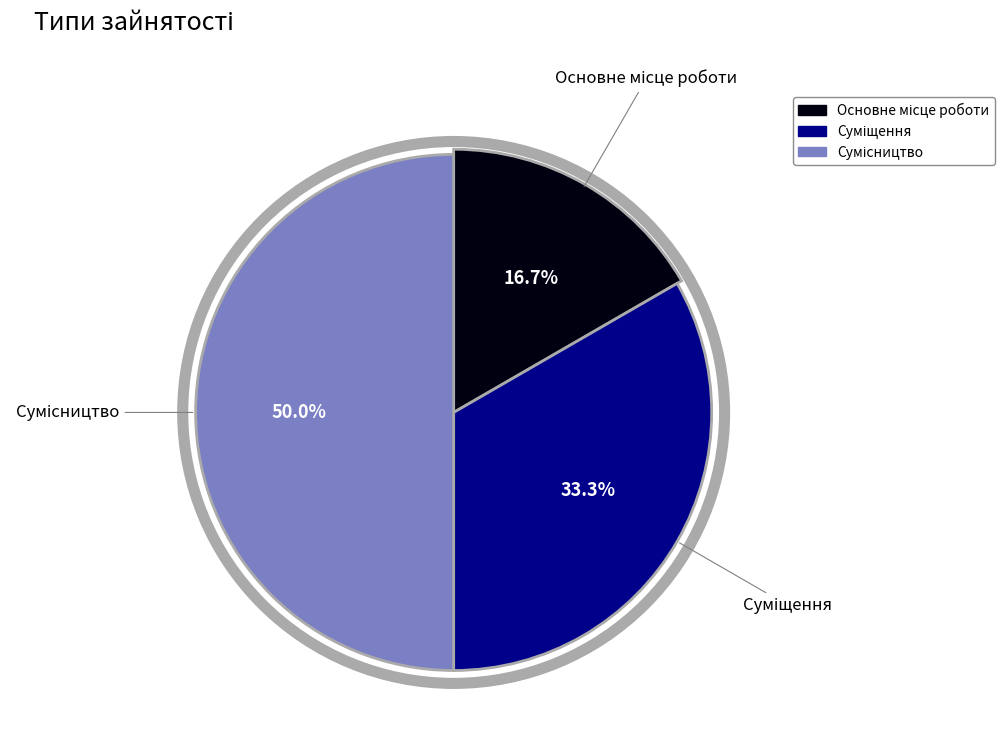

To the nearest percent, what portion does Суміщення represent?

33%